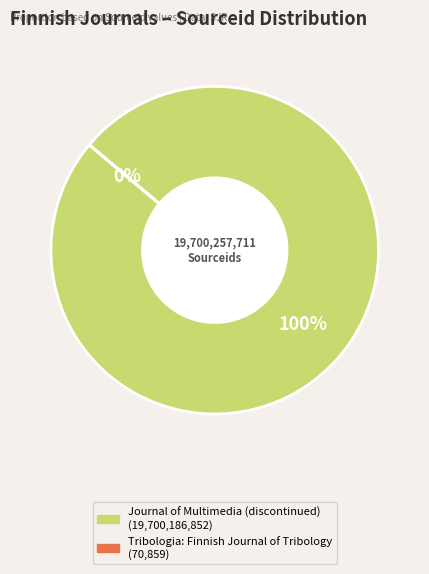

Is it true that Journal of Multimedia is 100% of the pie?

True